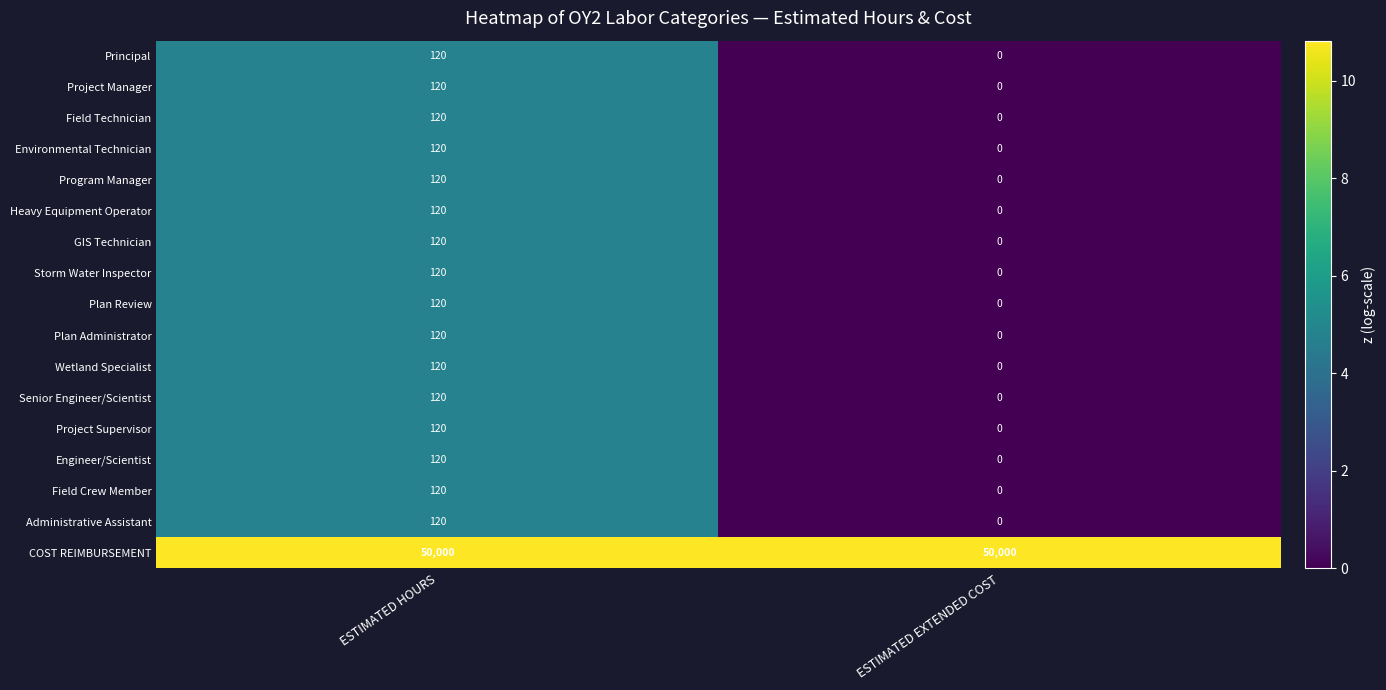

What is the approximate value of COST REIMBURSEMENT at ESTIMATED EXTENDED COST?

50000